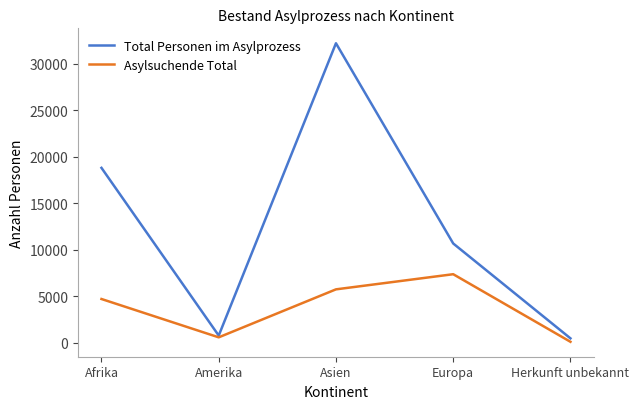

What is the difference between the highest and lowest values at Europa?

3306